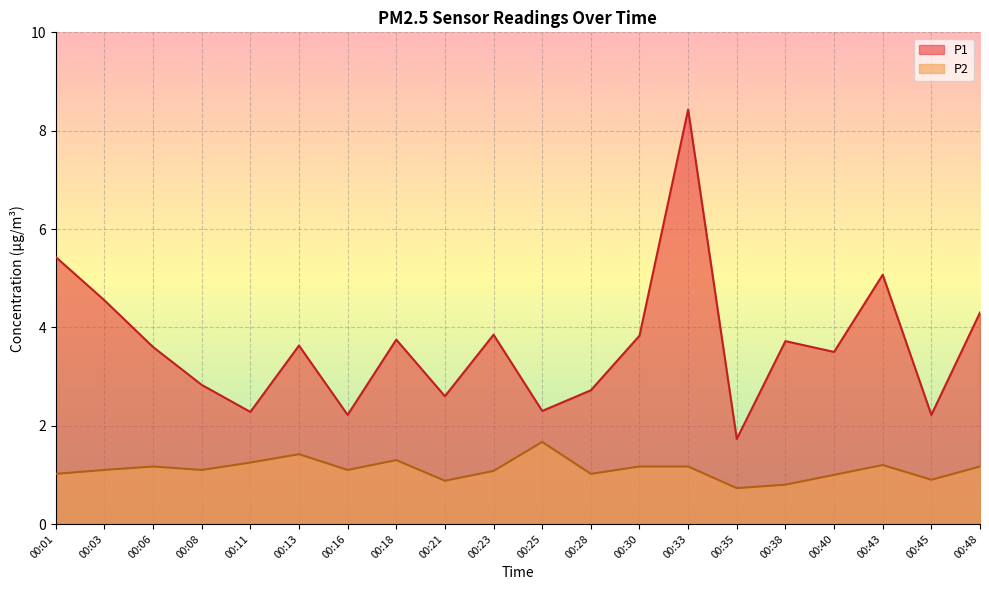

Is the value of P2 at 00:33 greater than the value of P1 at 00:38?

No